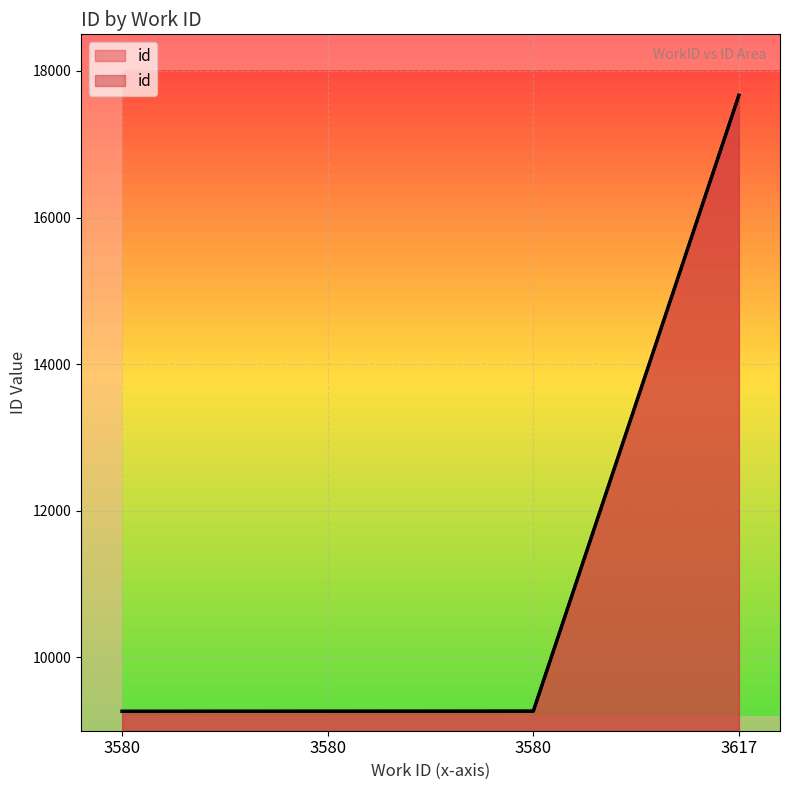

List the labels in order of value, largest first.

3617, 3580, 3580, 3580